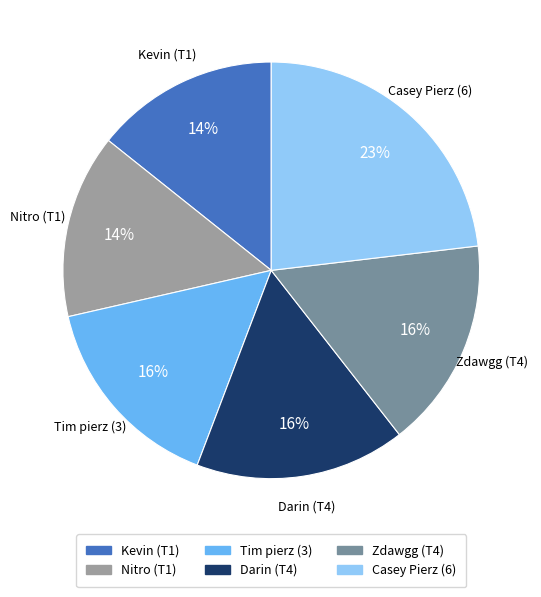

Which has a higher value, Casey Pierz (6) or Darin (T4)?

Casey Pierz (6)